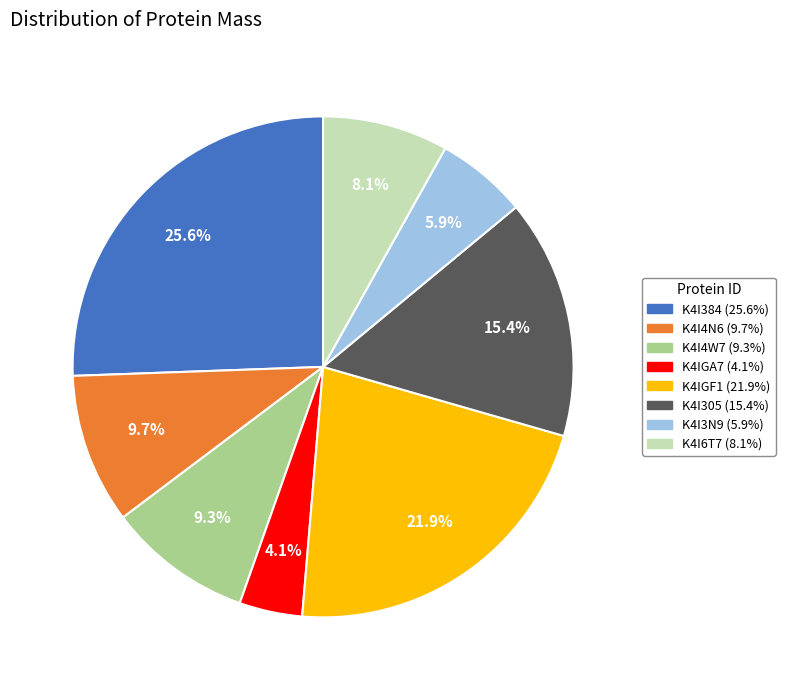

To the nearest percent, what portion does K4I3N9 represent?

6%